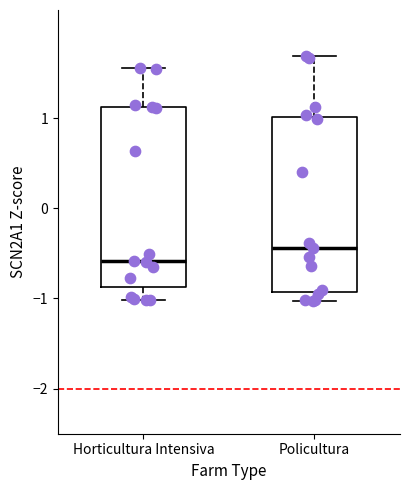

Reading left to right, read every box against the y-axis: the position of its median line, the range the box covers, and the ends of its whiskers. The values are not printed on the chart, so give them approximately, as read against the axis.

Horticultura Intensiva: median -0.6, box -0.9 to 1.1, whiskers -1.0 to 1.6
Policultura: median -0.4, box -0.9 to 1.0, whiskers -1.0 to 1.7